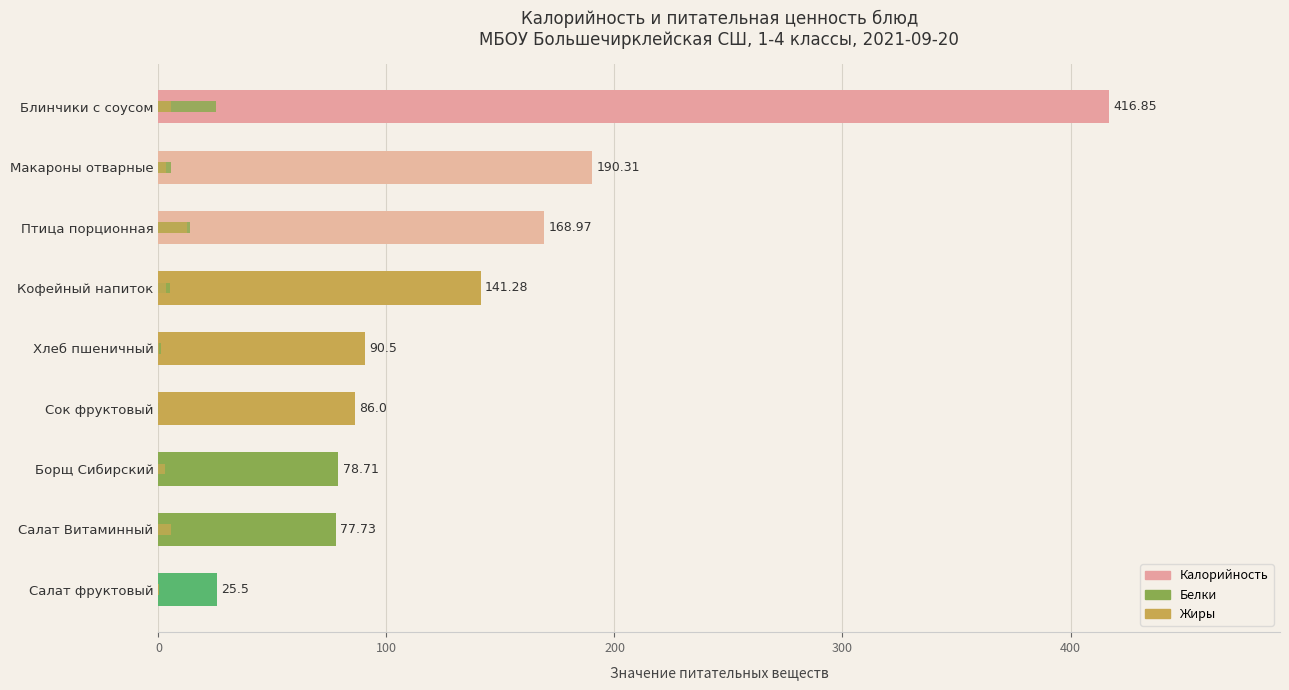

Reading left to right, list all the values displayed in this chart.

Калорийность: 25.5	77.7	78.7	86.0	90.5	141.3	169.0	190.3	416.9
Белки: 0.0	0.7	1.8	0.2	1.3	5.0	13.9	5.7	25.0
Жиры: 0.2	5.4	2.6	0.3	0.2	3.2	12.4	3.4	5.5